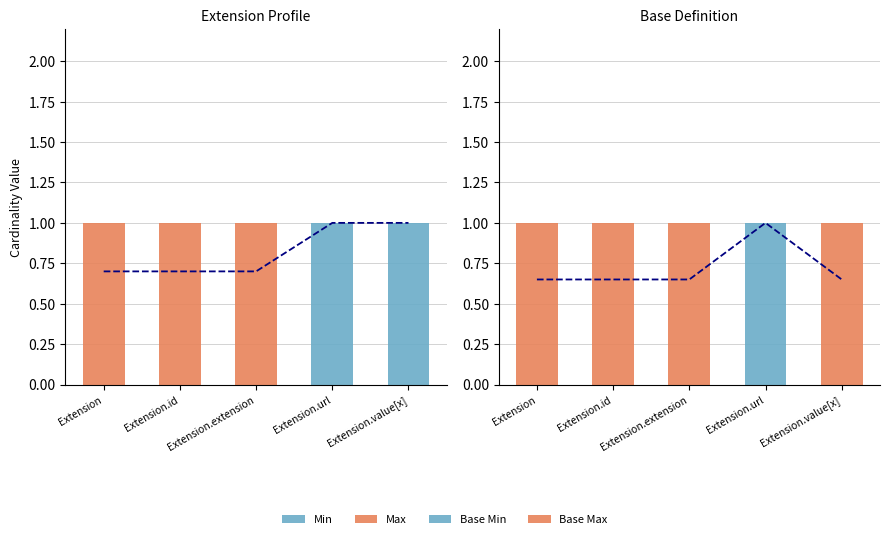

List the series in order of their overall mean, lowest first.

Base Min, Min, Max, Base Max